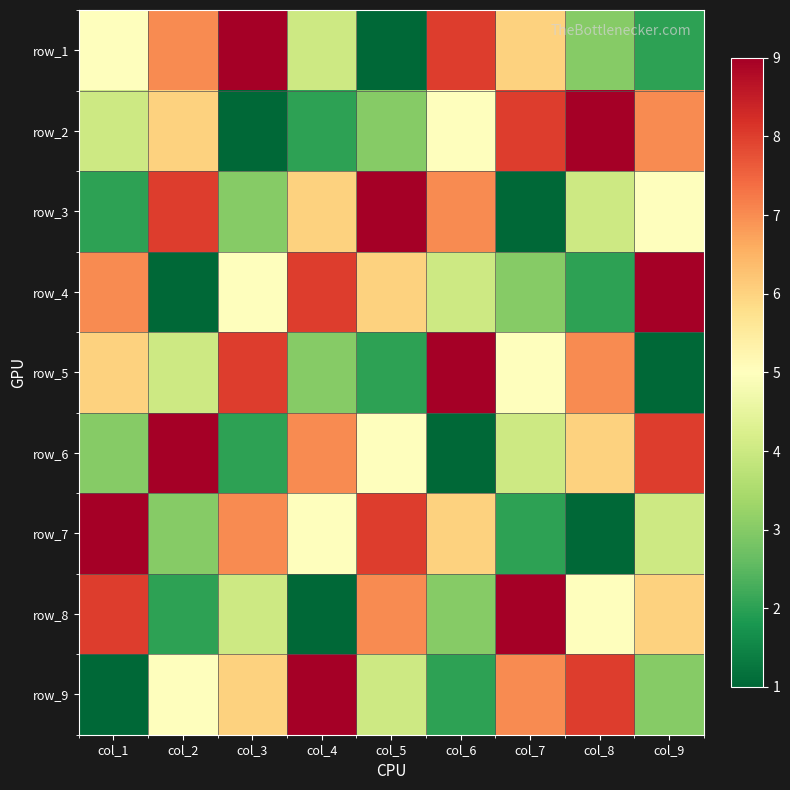

At how many categories does at least one series exceed 7?

9